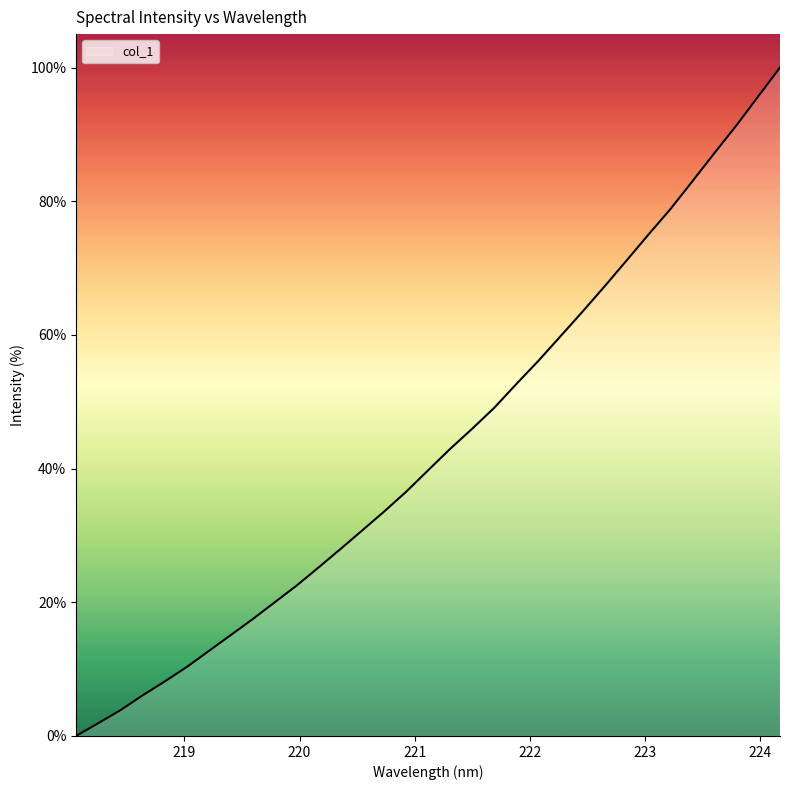

Reading left to right, transcribe all the data shown in this chart.

0.0	1.9	3.8	6.0	8.1	10.3	12.6	15.0	17.4	19.9	22.4	25.2	27.9	30.8	33.6	36.6	39.8	43.0	46.0	49.1	52.6	56.1	59.8	63.4	67.2	71.1	75.0	78.8	82.9	87.1	91.3	95.6	100.0